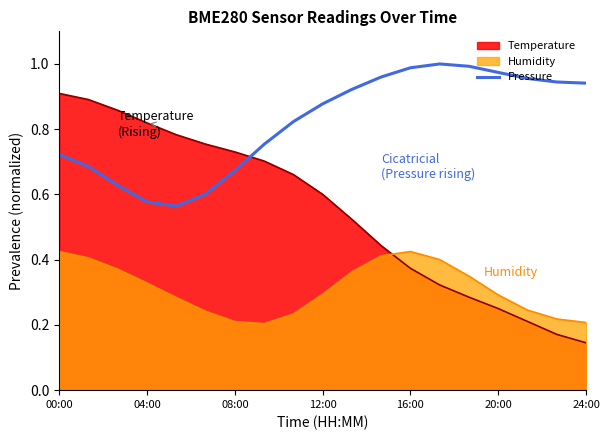

True or false: Pressure has a value of 0.3 at 12:00.

False